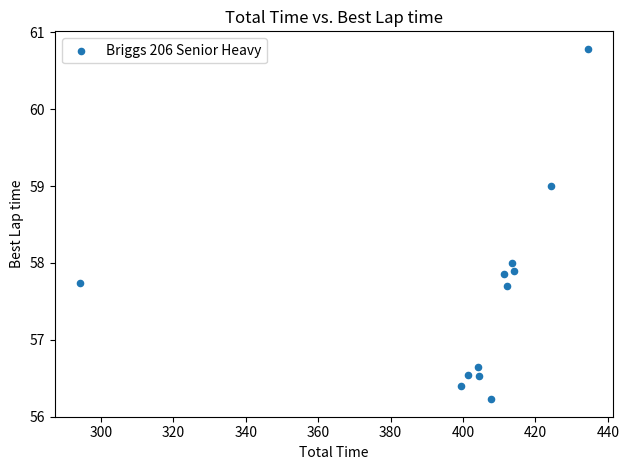

What is the average X value?

401.8